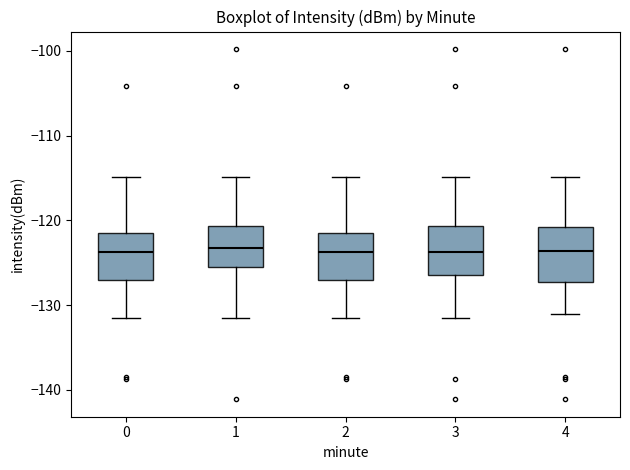

Reading left to right, read every box against the y-axis: the position of its median line, the range the box covers, and the ends of its whiskers. The values are not printed on the chart, so give them approximately, as read against the axis.

0: median -124, box -127 to -122, whiskers -132 to -115
1: median -123, box -125 to -121, whiskers -132 to -115
2: median -124, box -127 to -122, whiskers -132 to -115
3: median -124, box -126 to -121, whiskers -132 to -115
4: median -124, box -127 to -121, whiskers -131 to -115